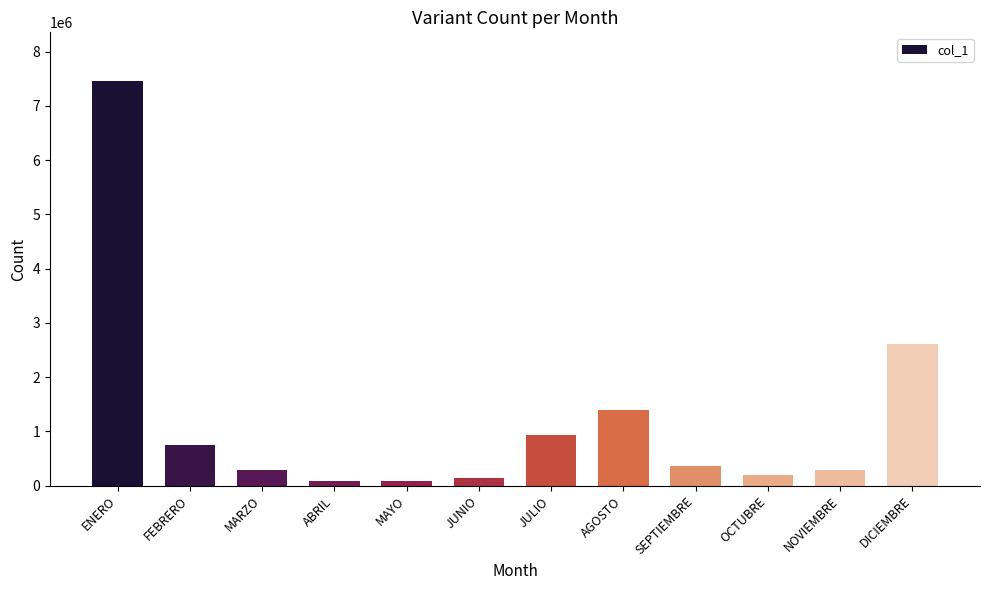

What is the minimum value shown in the chart?

80759.6